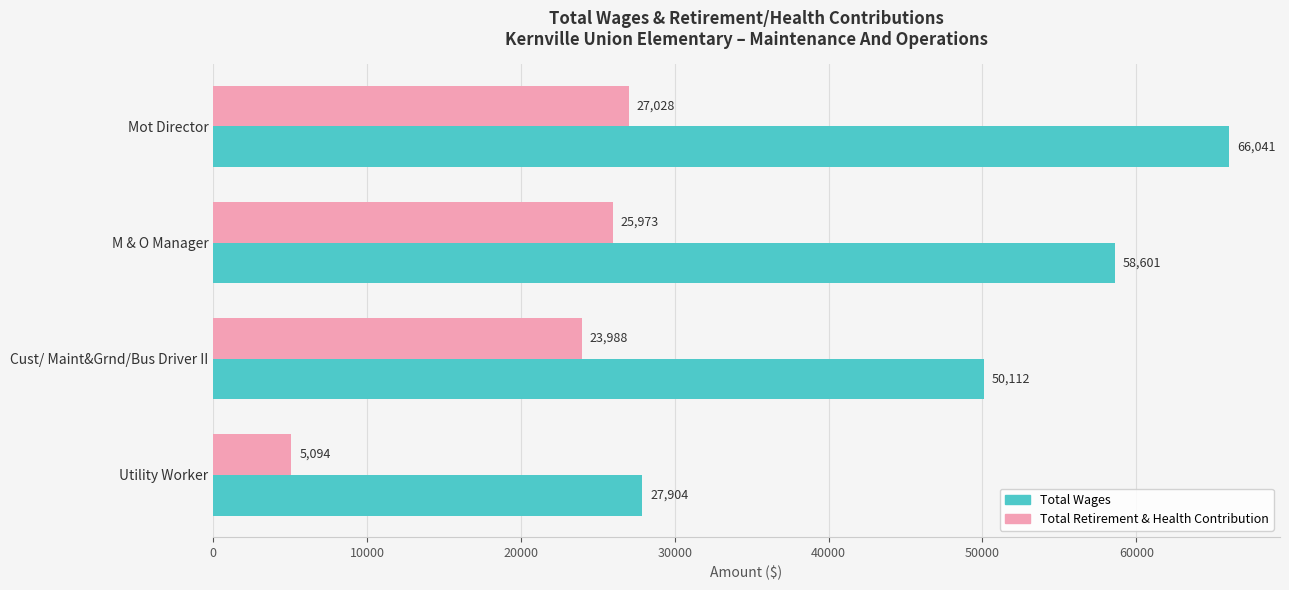

List the labels in order of Total Wages value, smallest first.

Utility Worker, Cust/ Maint&Grnd/Bus Driver II, M & O Manager, Mot Director